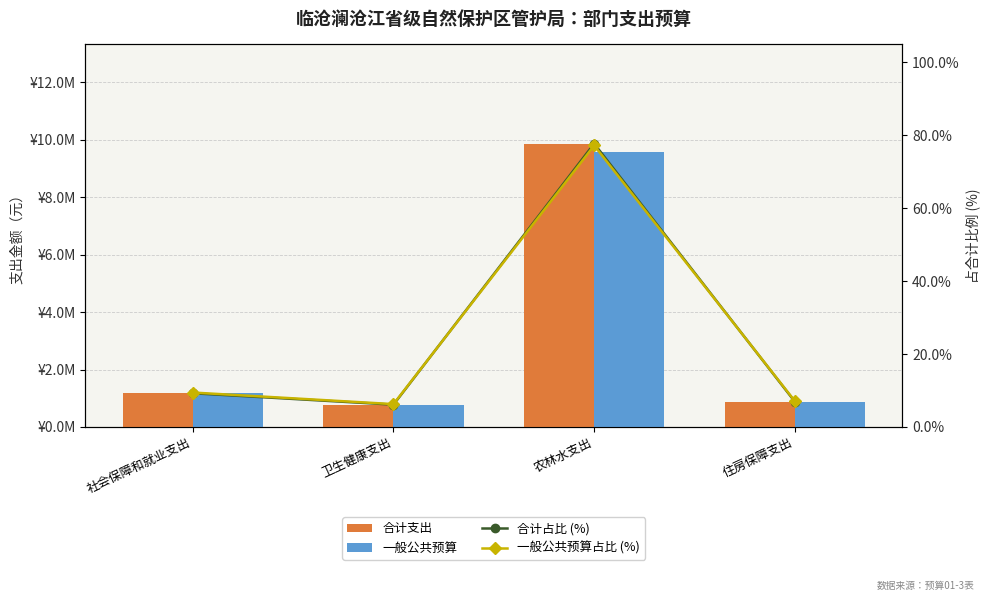

What is the sum of all 合计支出 values?

12691931.4